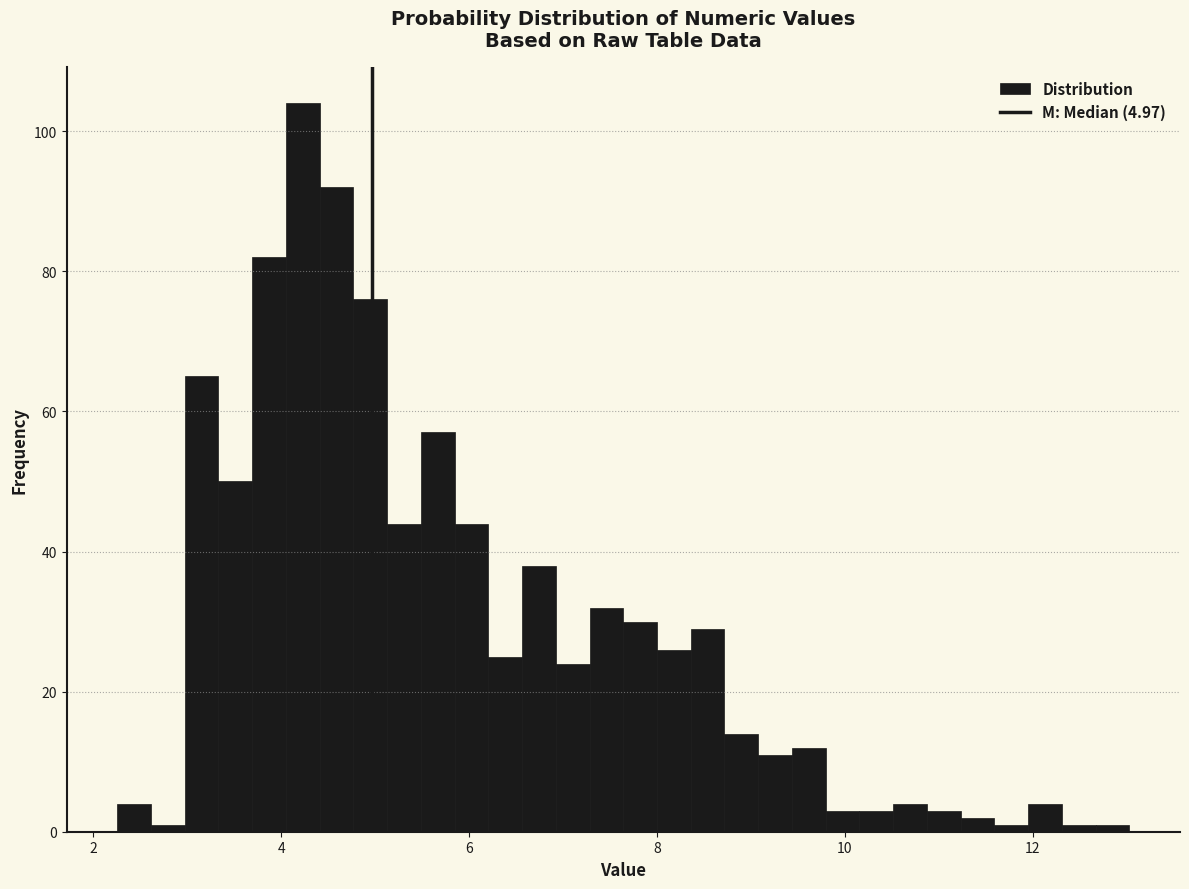

Around what value on the x-axis is the tallest bar? Give the approximate position of its centre, as read against the axis.

4.2